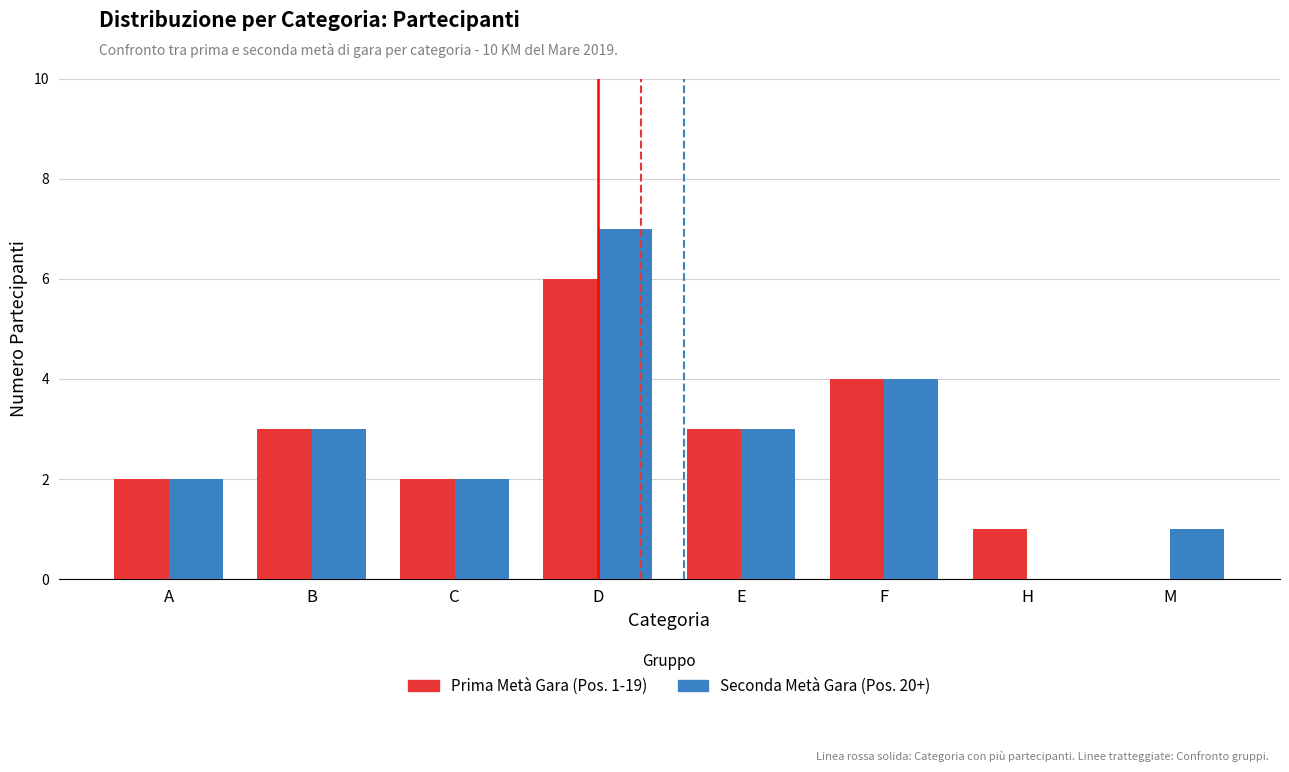

The value of Seconda Metà Gara (Pos. 20+) at E is 3. True or false?

True